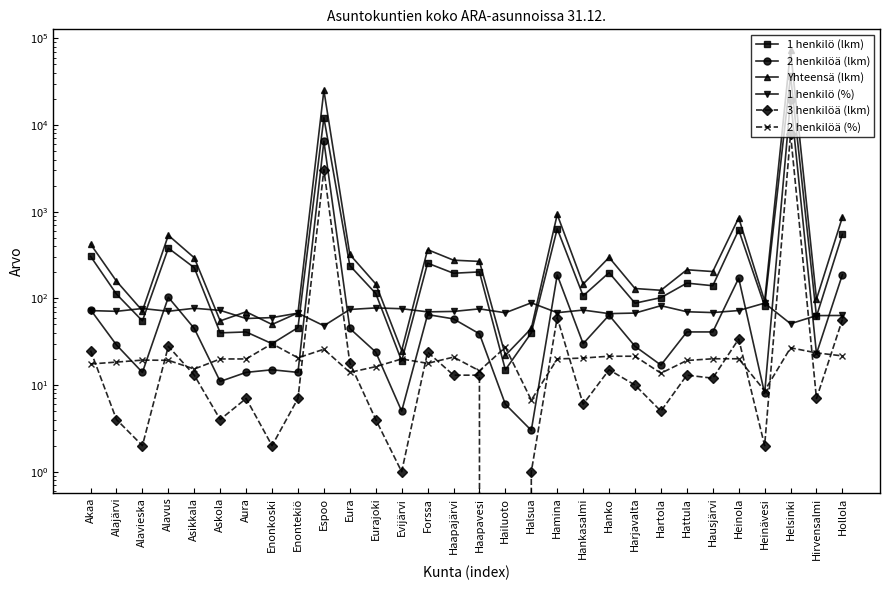

What is the total value across all series at Askola?

202.7